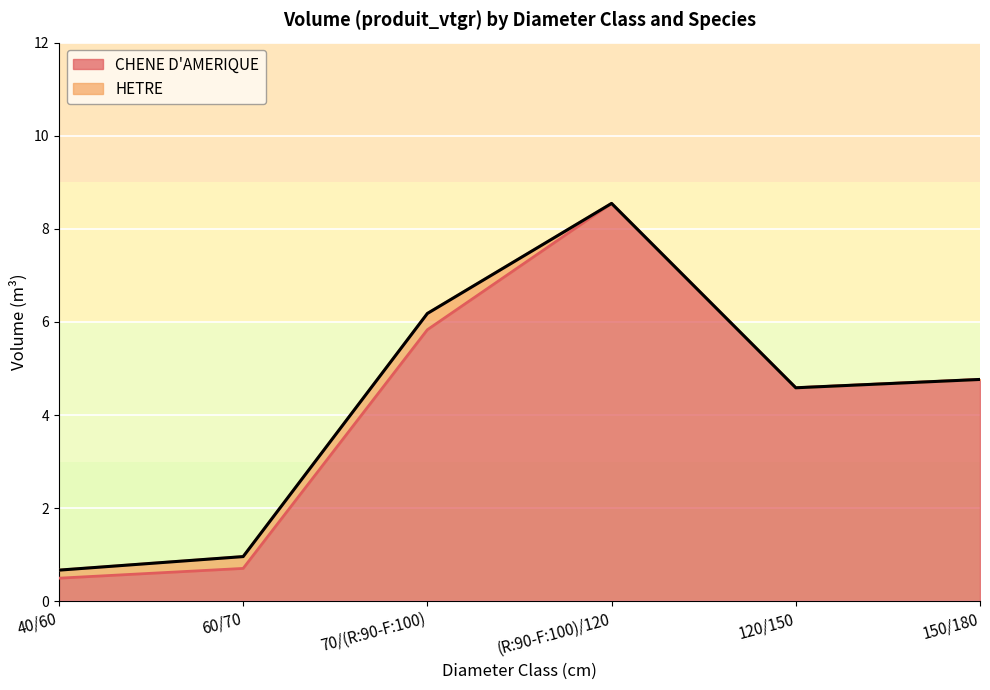

Reading left to right, extract all data points from this chart.

40/60=0.5	60/70=0.7	70/(R:90-F:100)=5.8	(R:90-F:100)/120=8.5	120/150=4.6	150/180=4.8